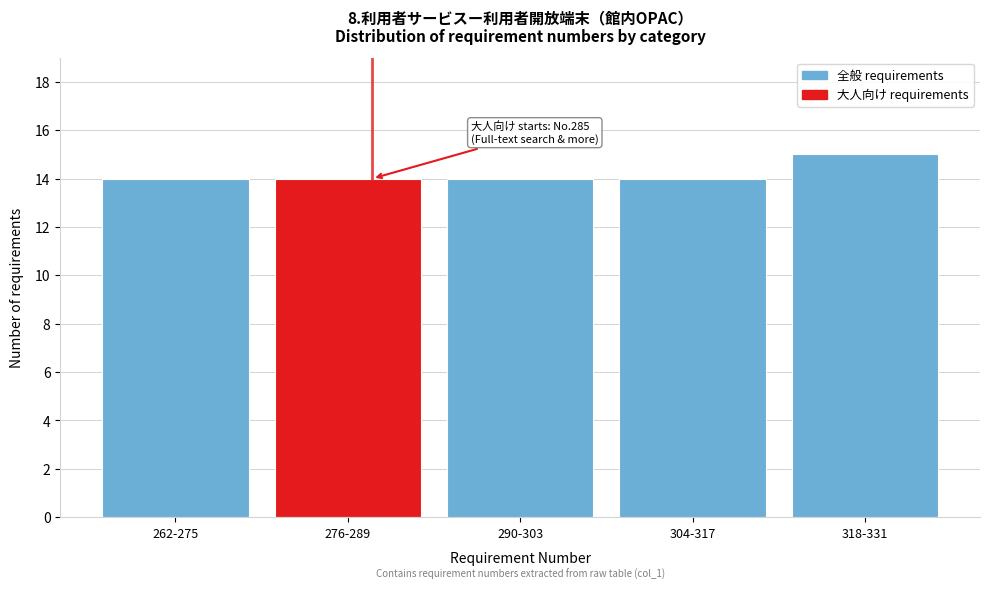

Reading left to right, transcribe all the data shown in this chart.

262-275=14	276-289=14	290-303=14	304-317=14	318-331=15